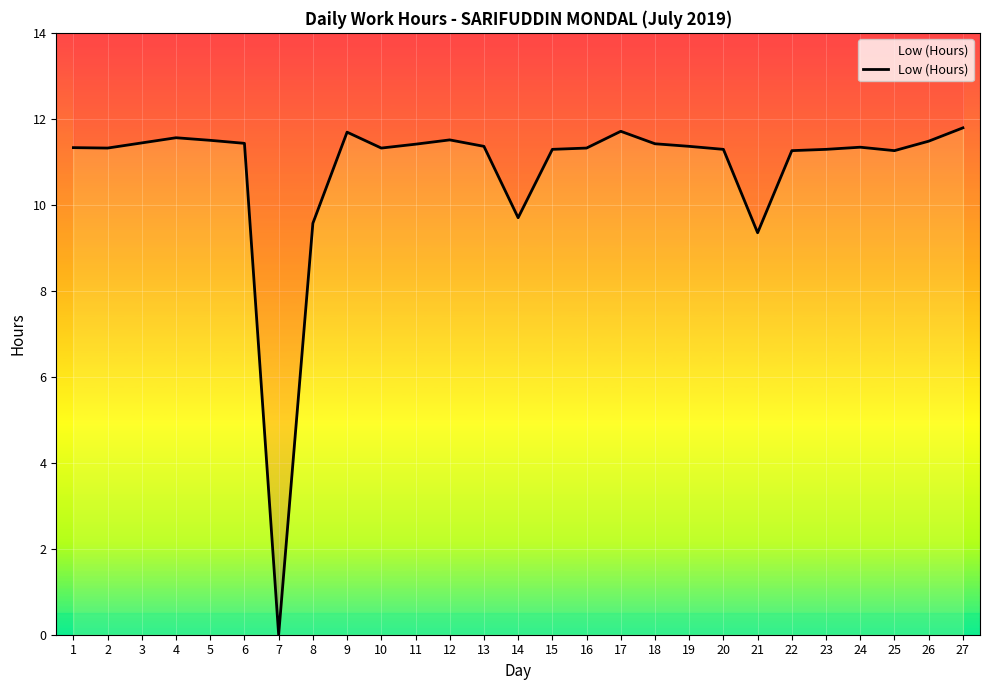

List the labels in order of value, largest first.

27, 17, 9, 4, 12, 5, 26, 3, 6, 18, 11, 13, 19, 24, 1, 2, 10, 16, 15, 20, 23, 22, 25, 14, 8, 21, 7